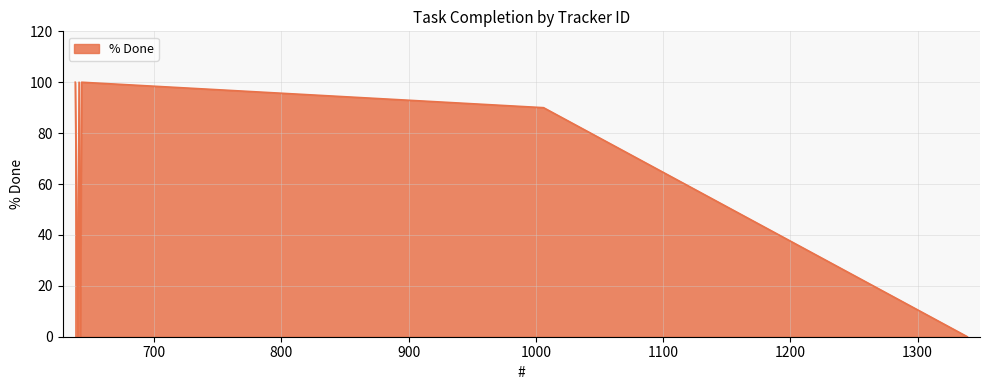

How many values are below 90?

3